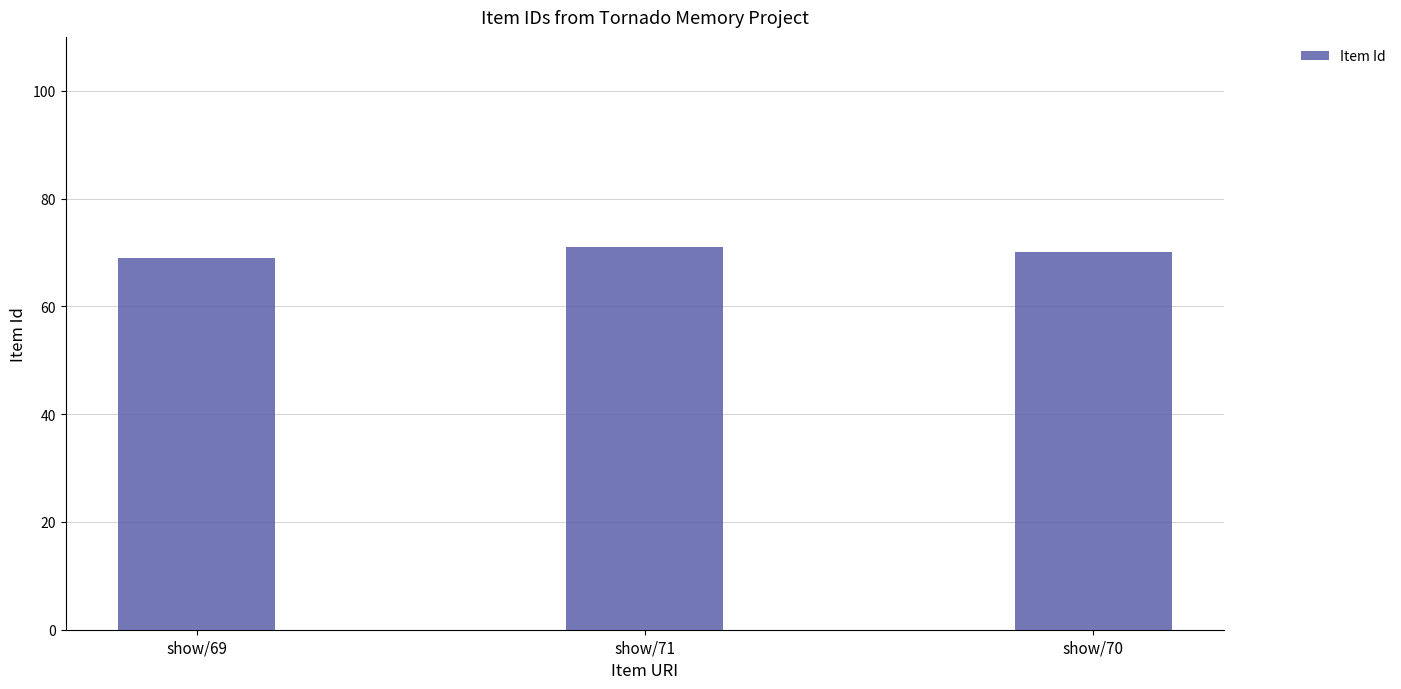

Read the value at show/70.

70